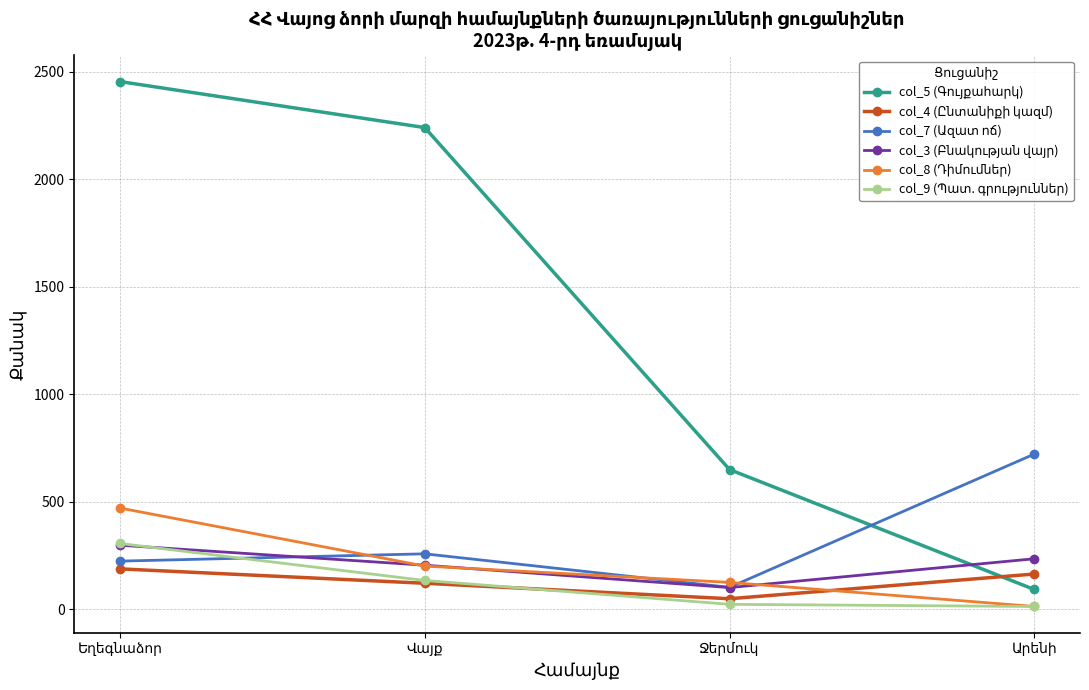

What is the maximum value shown in the chart?

2455